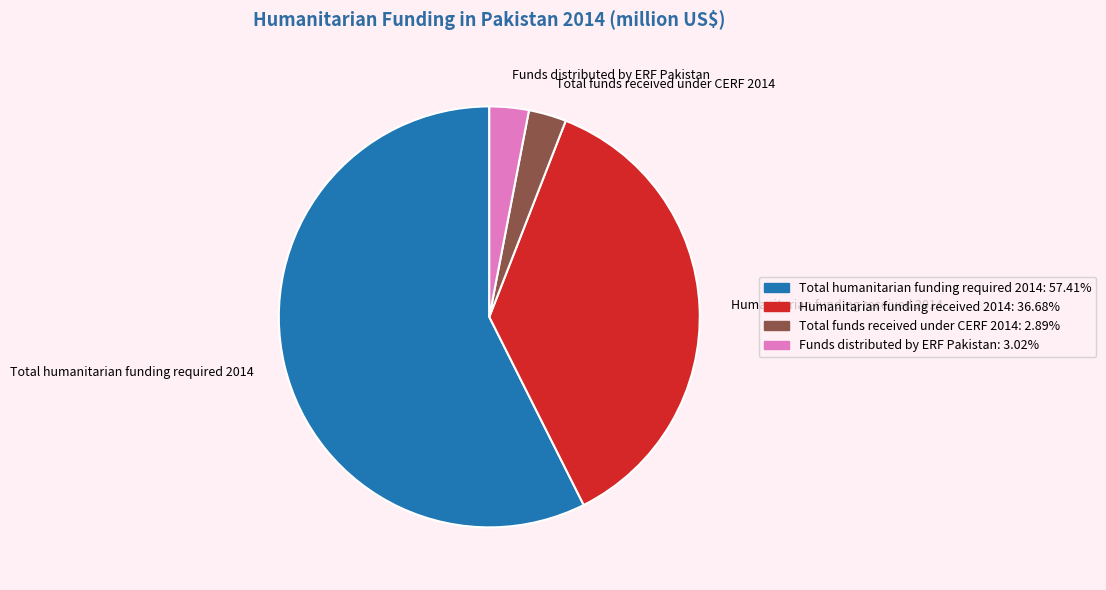

Which slice represents more than half of the pie?

Total humanitarian funding required 2014